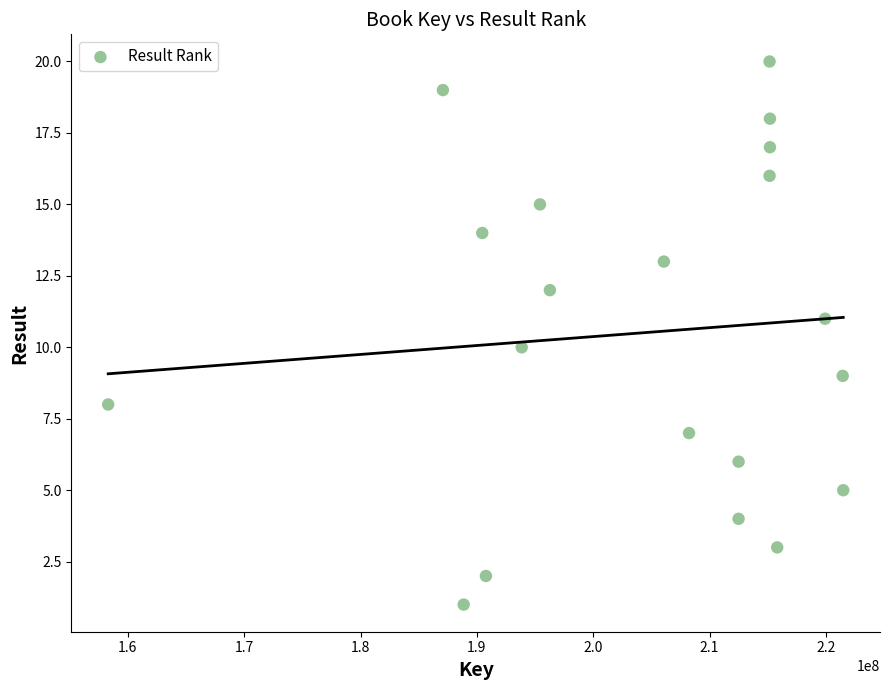

What is the range of X values (max minus min)?

63187733